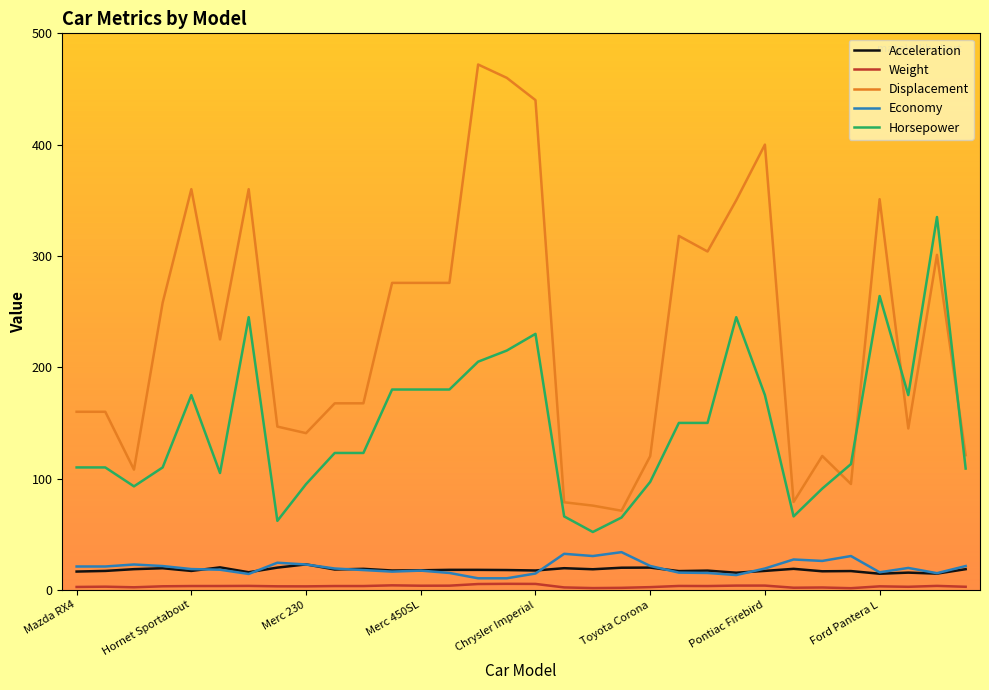

Which series has the largest range (max minus min)?

Displacement